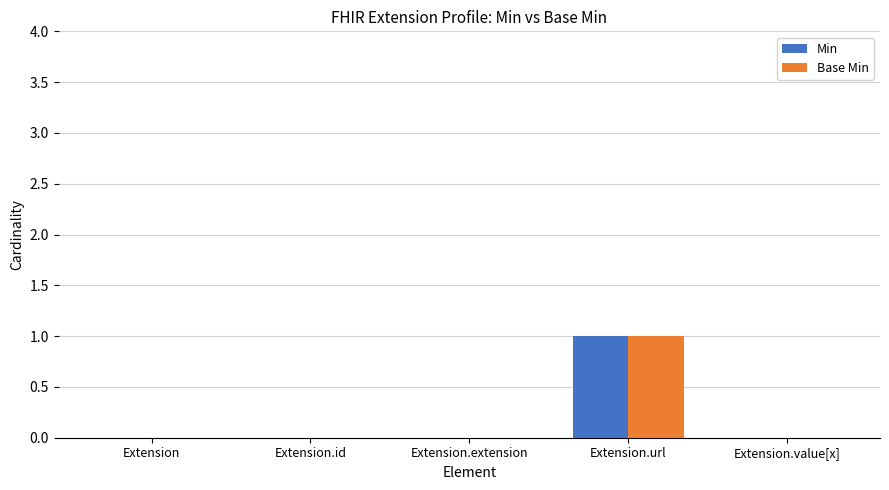

What is the greatest value displayed?

1